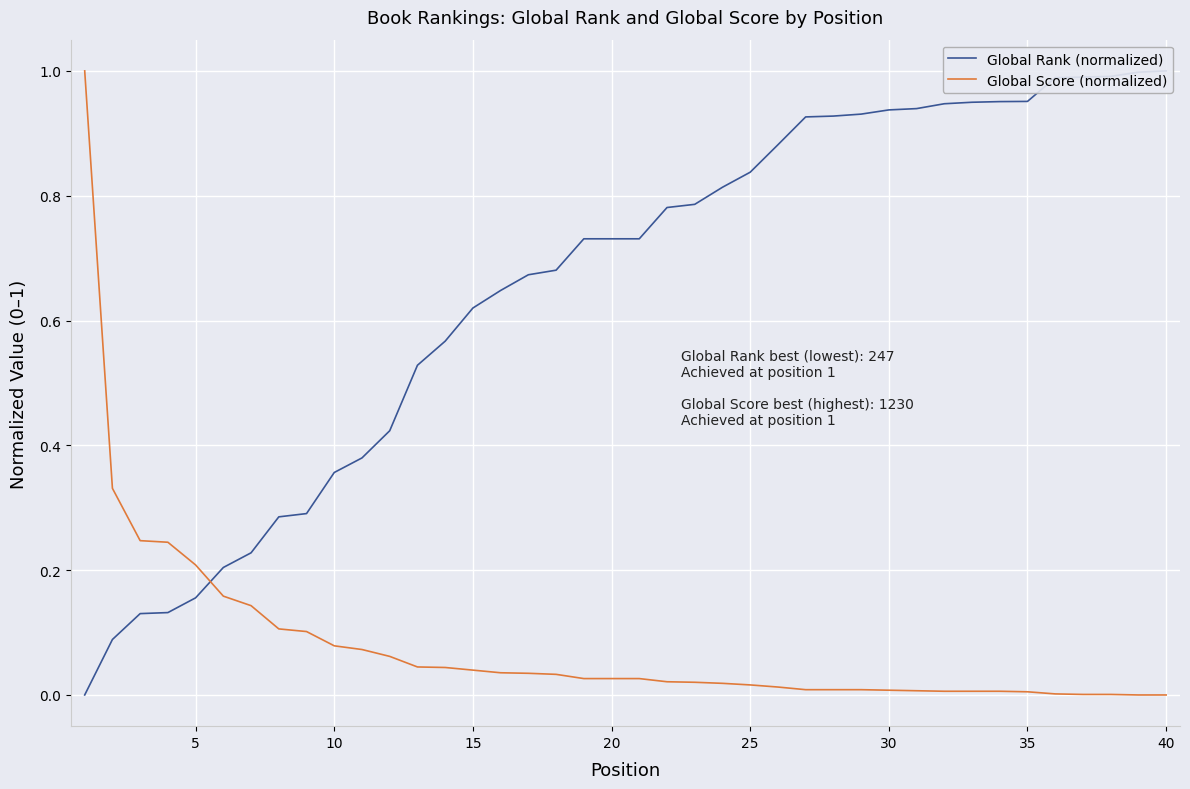

Is it true that Global Score (normalized) equals 1.0 at 0?

True